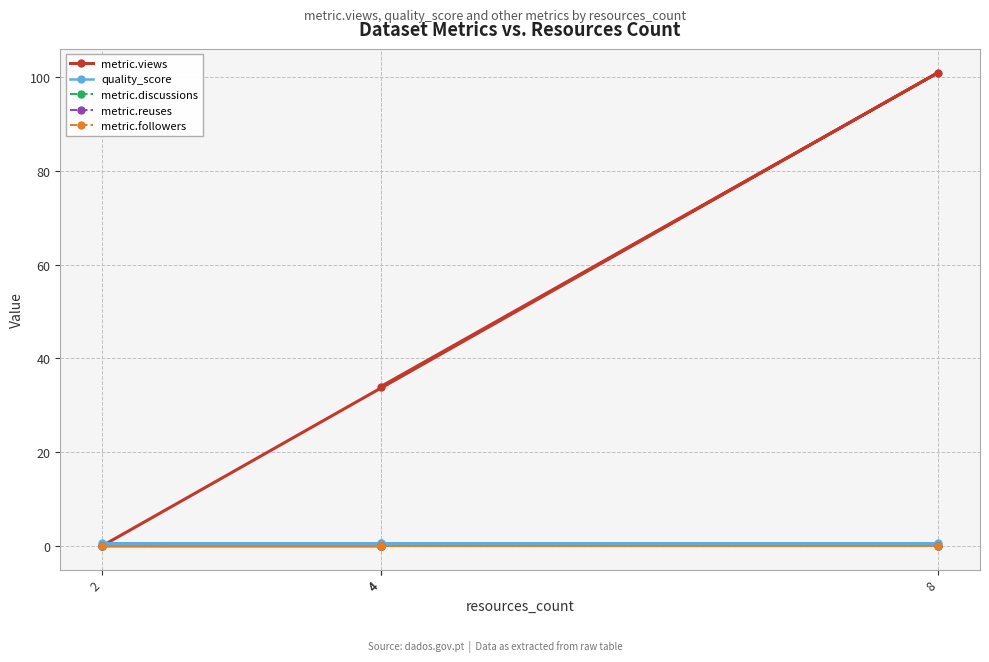

True or false: metric.views and quality_score intersect in this chart.

True